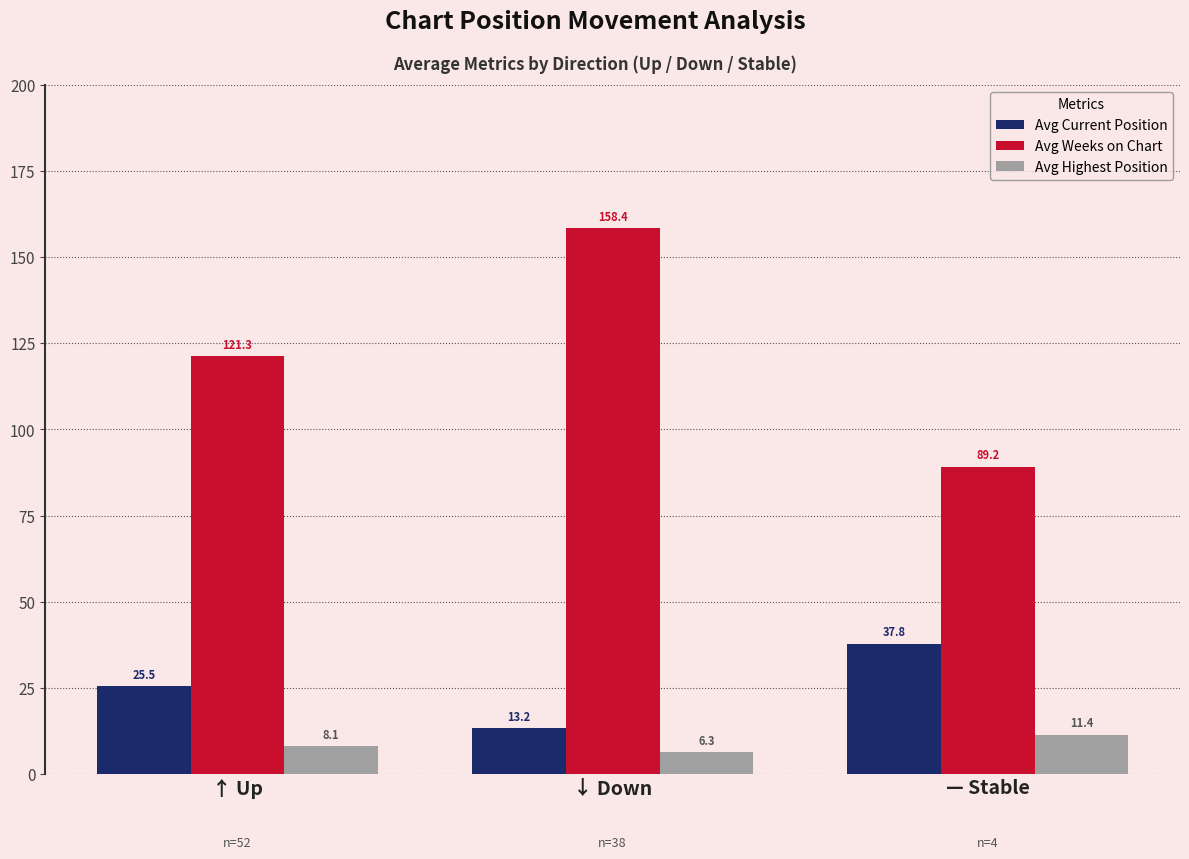

Read the Avg Weeks on Chart value at ↑ Up.

121.3